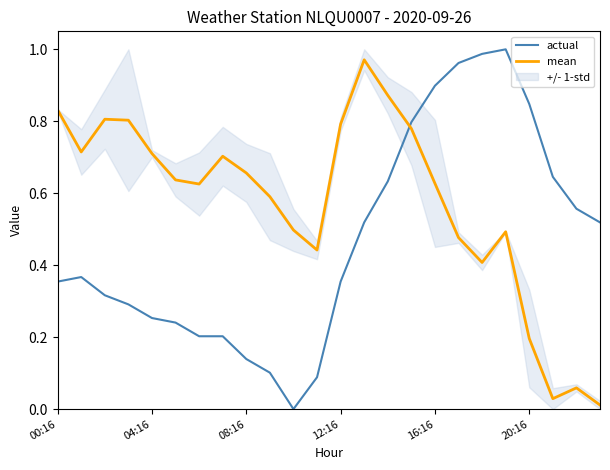

The value of actual at 10 is 0.0. True or false?

True